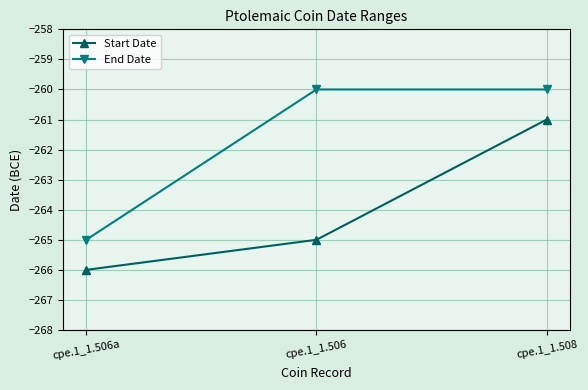

At which category is the sum across all series the highest?

cpe.1_1.508